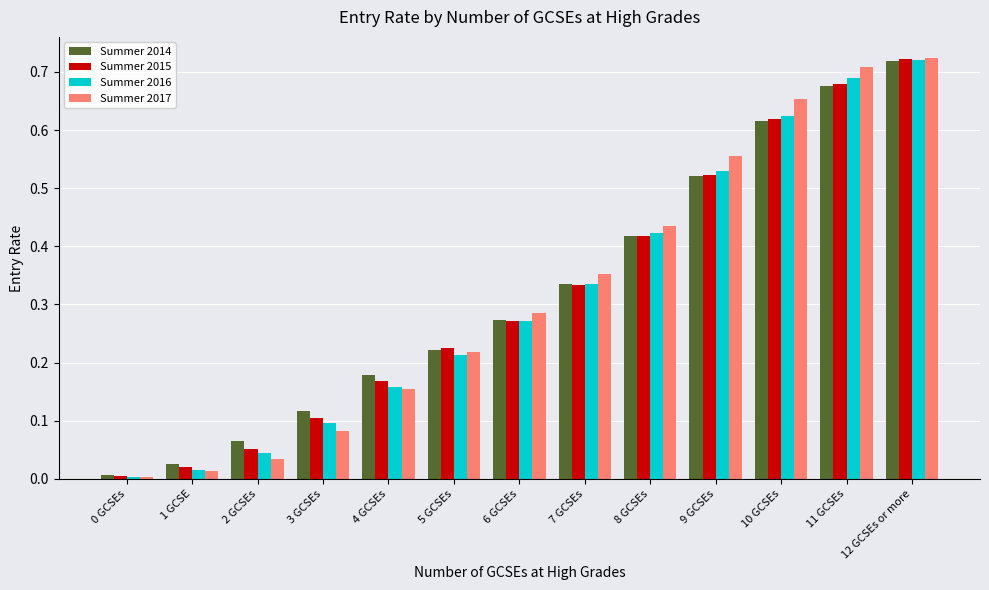

At which label does Summer 2015 reach its peak?

12 GCSEs or more